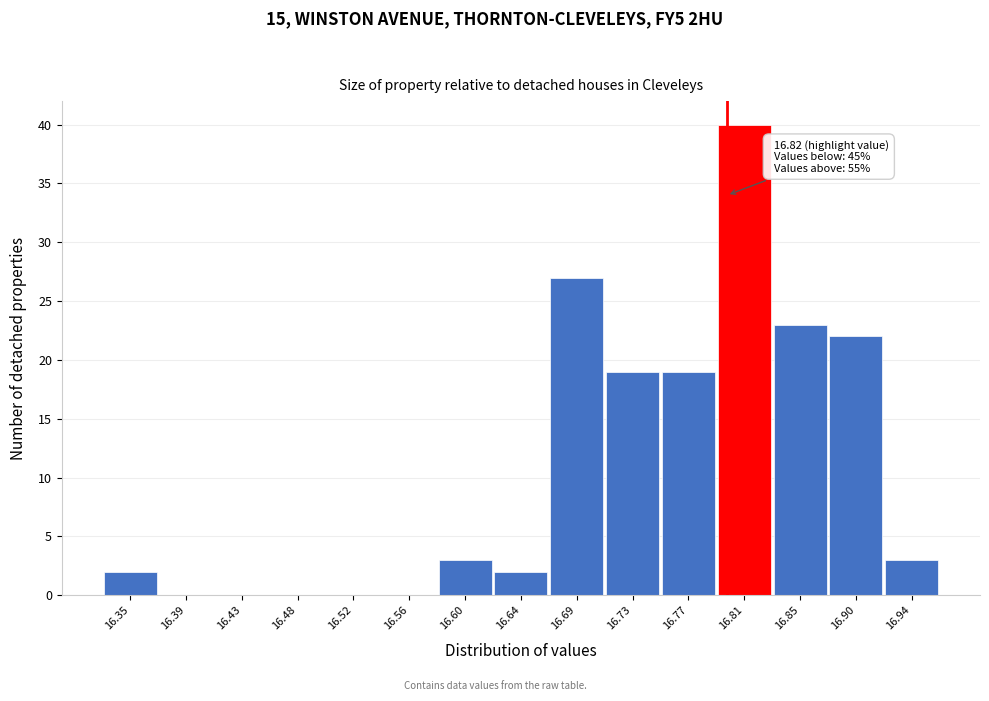

Reading left to right, what are all the values shown in this chart?

16.35=2	16.39=0	16.43=0	16.48=0	16.52=0	16.56=0	16.60=3	16.64=2	16.69=27	16.73=19	16.77=19	16.81=40	16.85=23	16.90=22	16.94=3